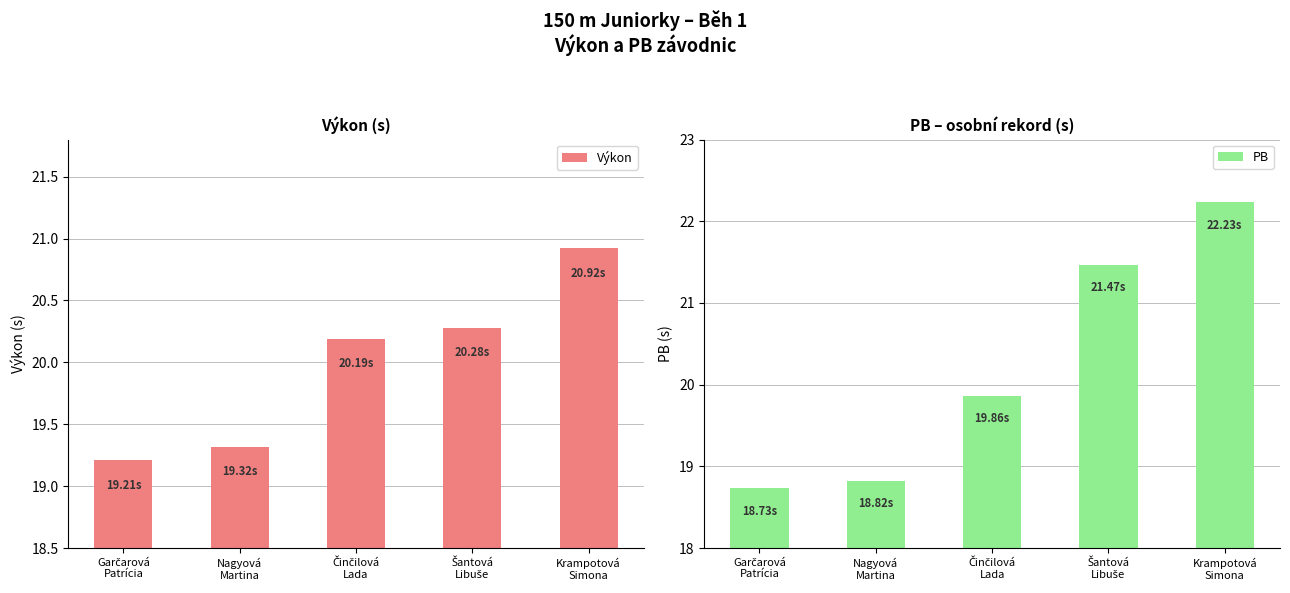

The value of PB at Činčilová
Lada is 19.9. True or false?

True